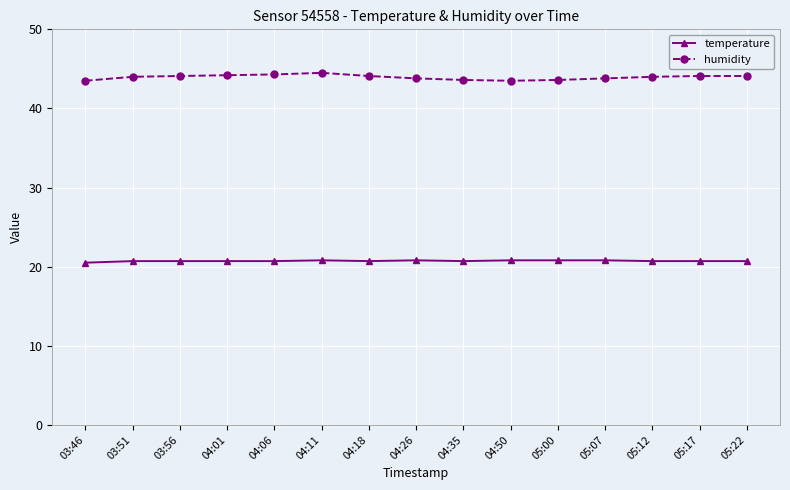

Is the value of temperature at 04:50 greater than the value of humidity at 04:26?

No